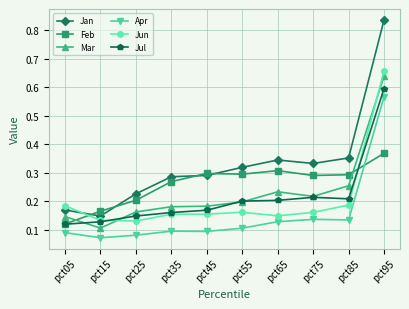

Rank the series at pct85 from lowest to highest value.

Apr, Jun, Jul, Mar, Feb, Jan